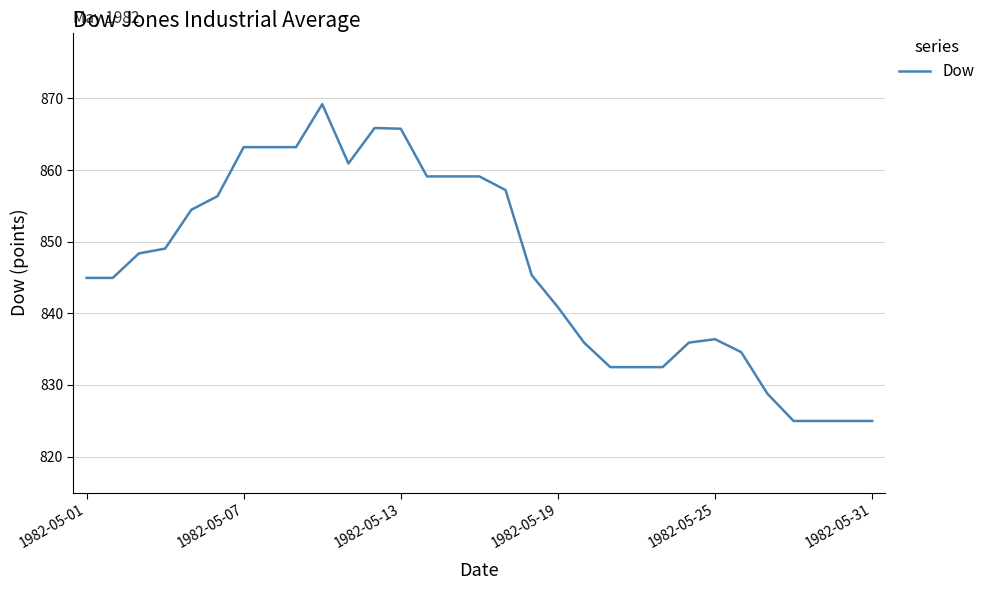

What is the difference between the maximum and minimum values?

44.2